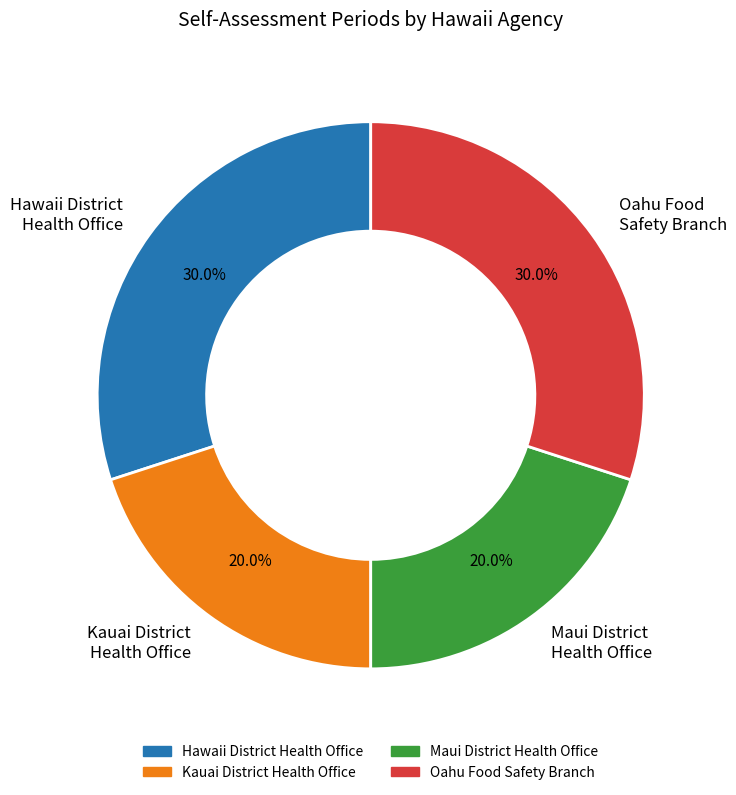

Is Maui District Health Office the majority of the pie?

No